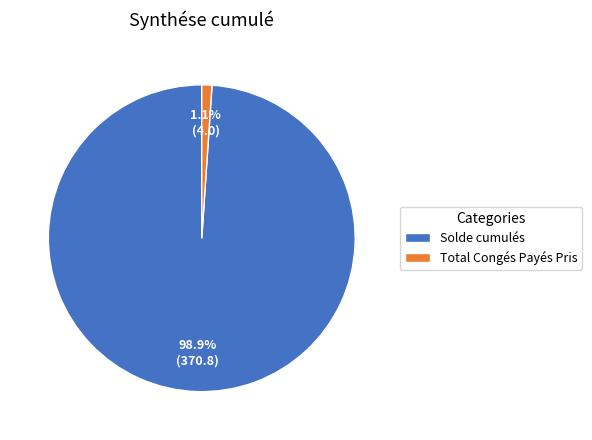

Which slice represents more than half of the pie?

Solde cumulés